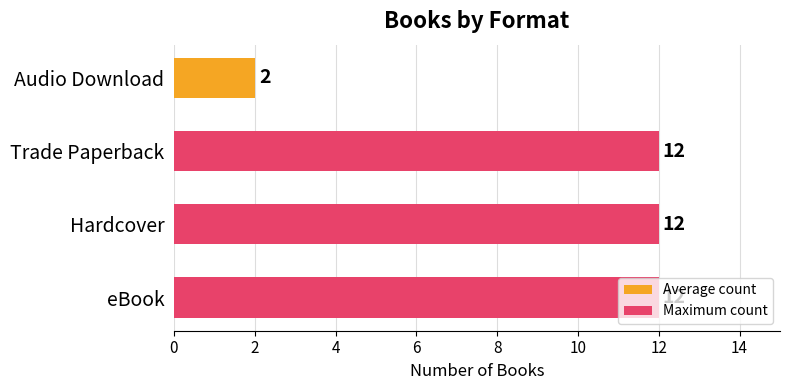

Count the values in the range 12 to 13.

3